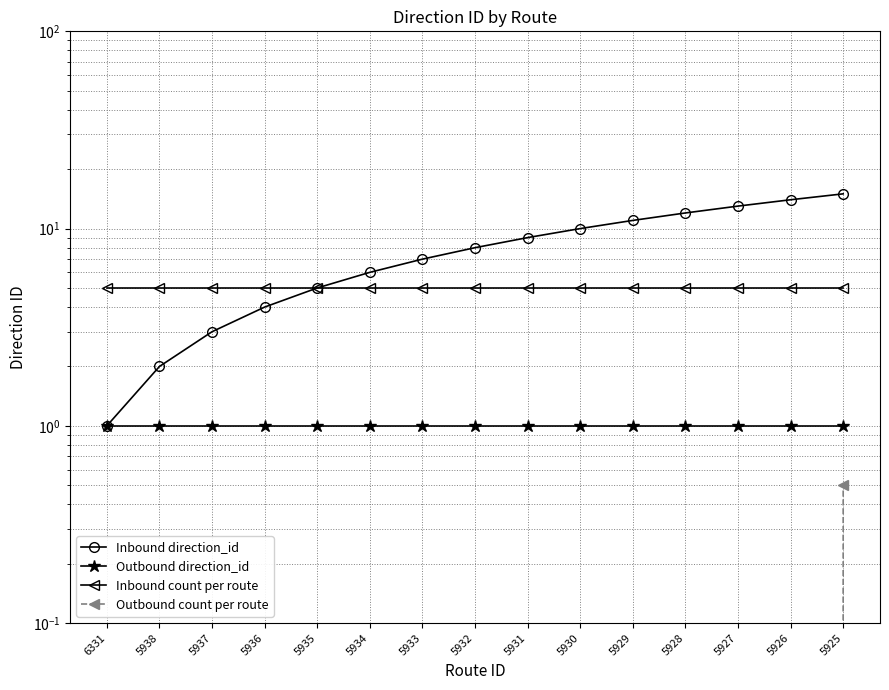

The value of Outbound count per route at 5934 is 0.2. True or false?

False